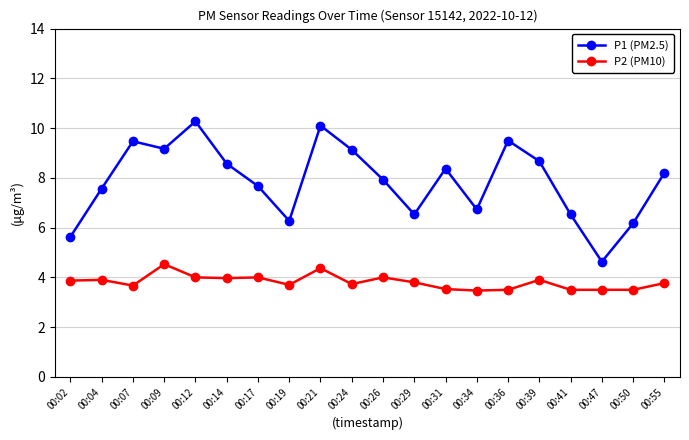

Which series has the largest range (max minus min)?

P1 (PM2.5)